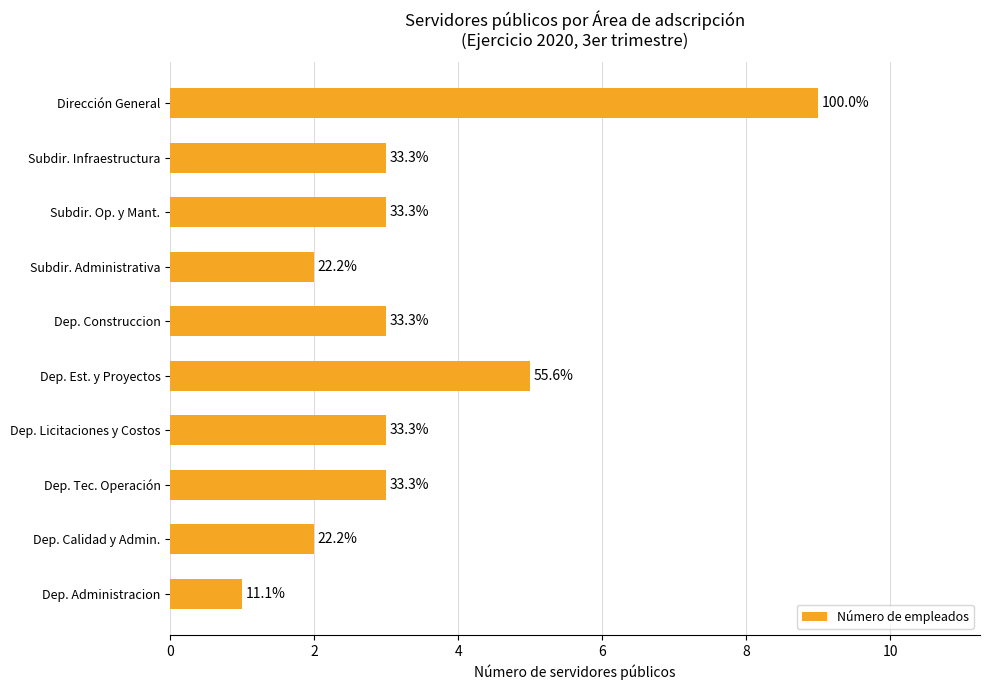

What is the smallest value displayed?

1